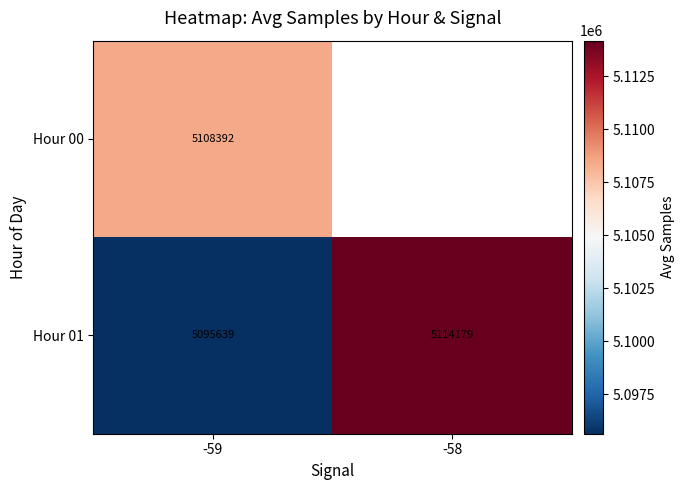

What is the smallest value displayed?

5095638.5